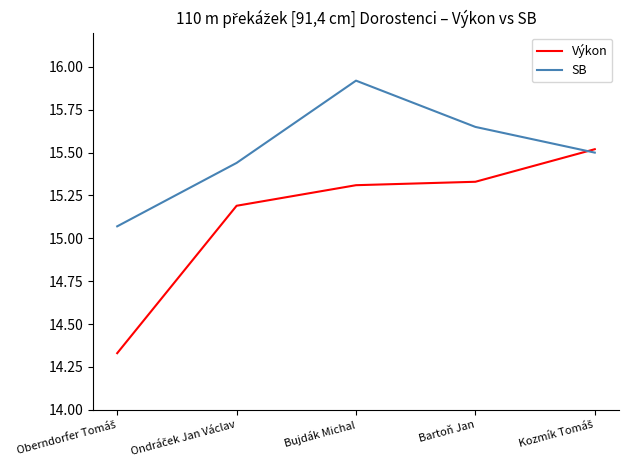

What is the average value of the SB series?

15.5